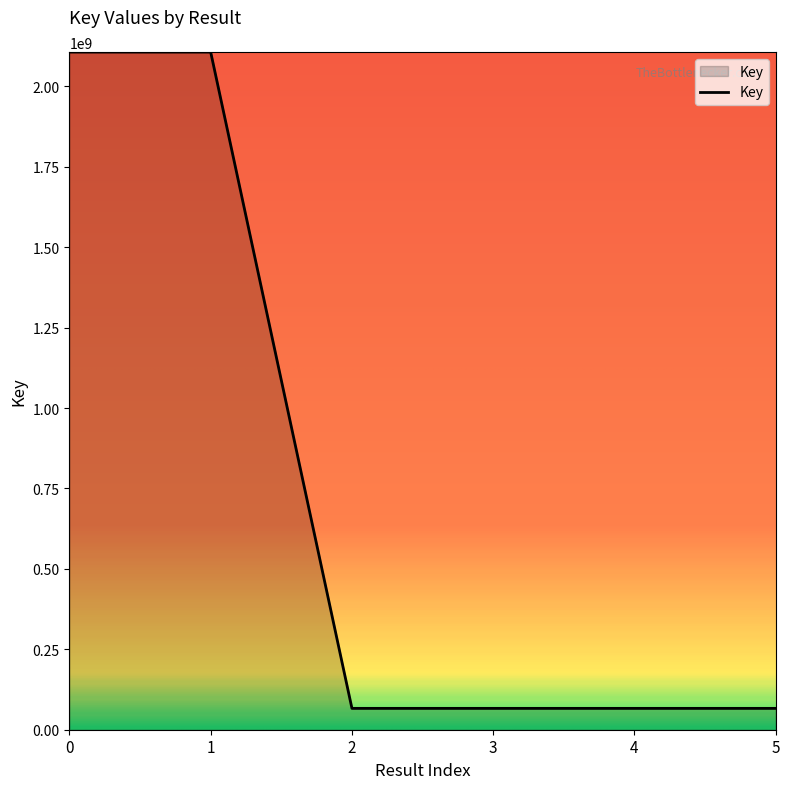

The value at 0 is 589093070. True or false?

False